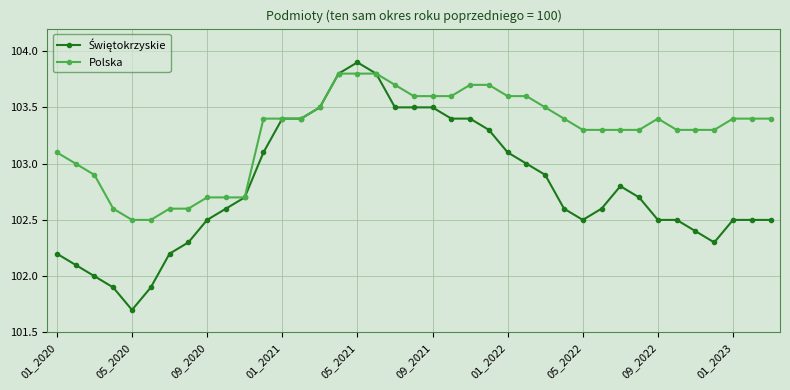

What is the value of the Polska point at the 13th from the left?

103.4